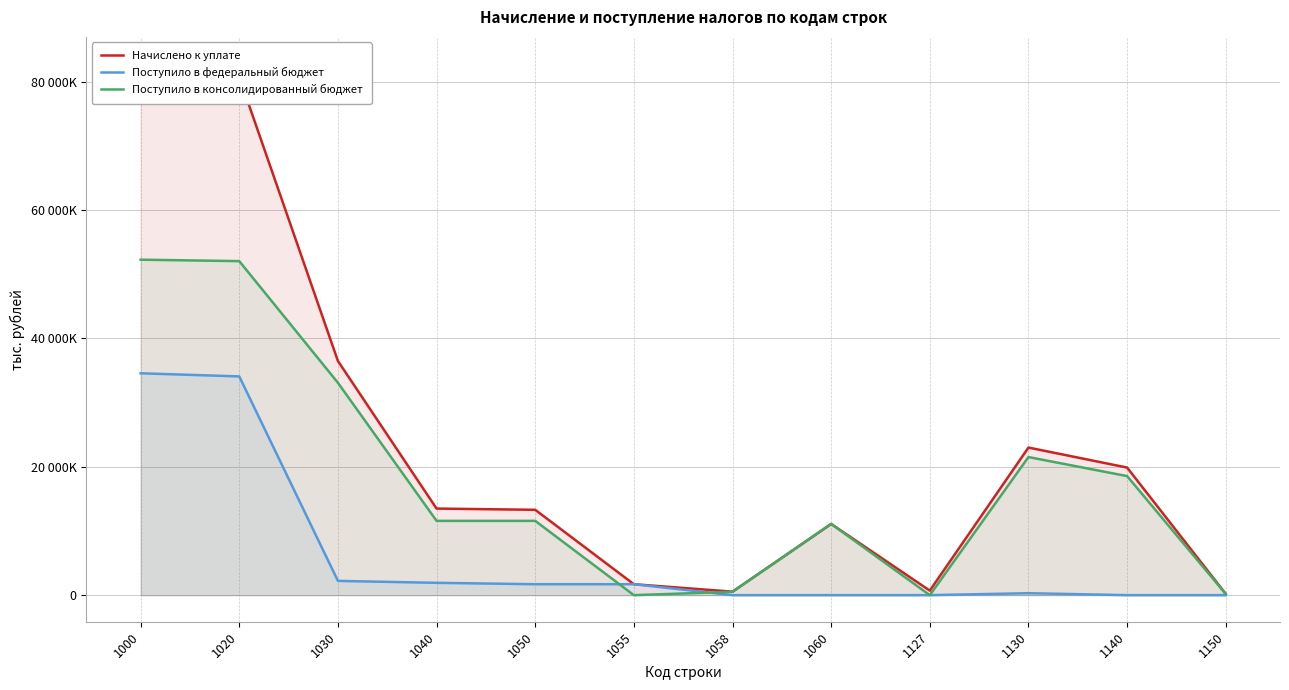

True or false: Начислено к уплате has more than 2 points higher than both neighbors.

False